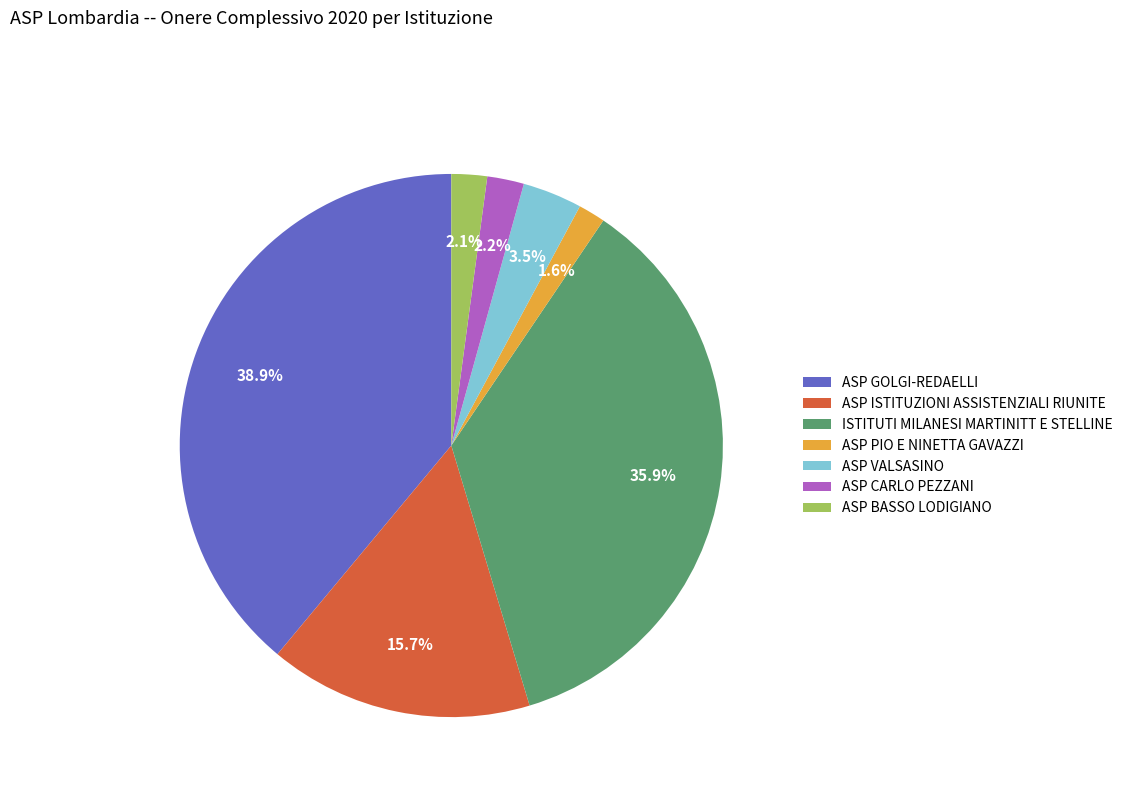

How many segments does this pie chart have?

7